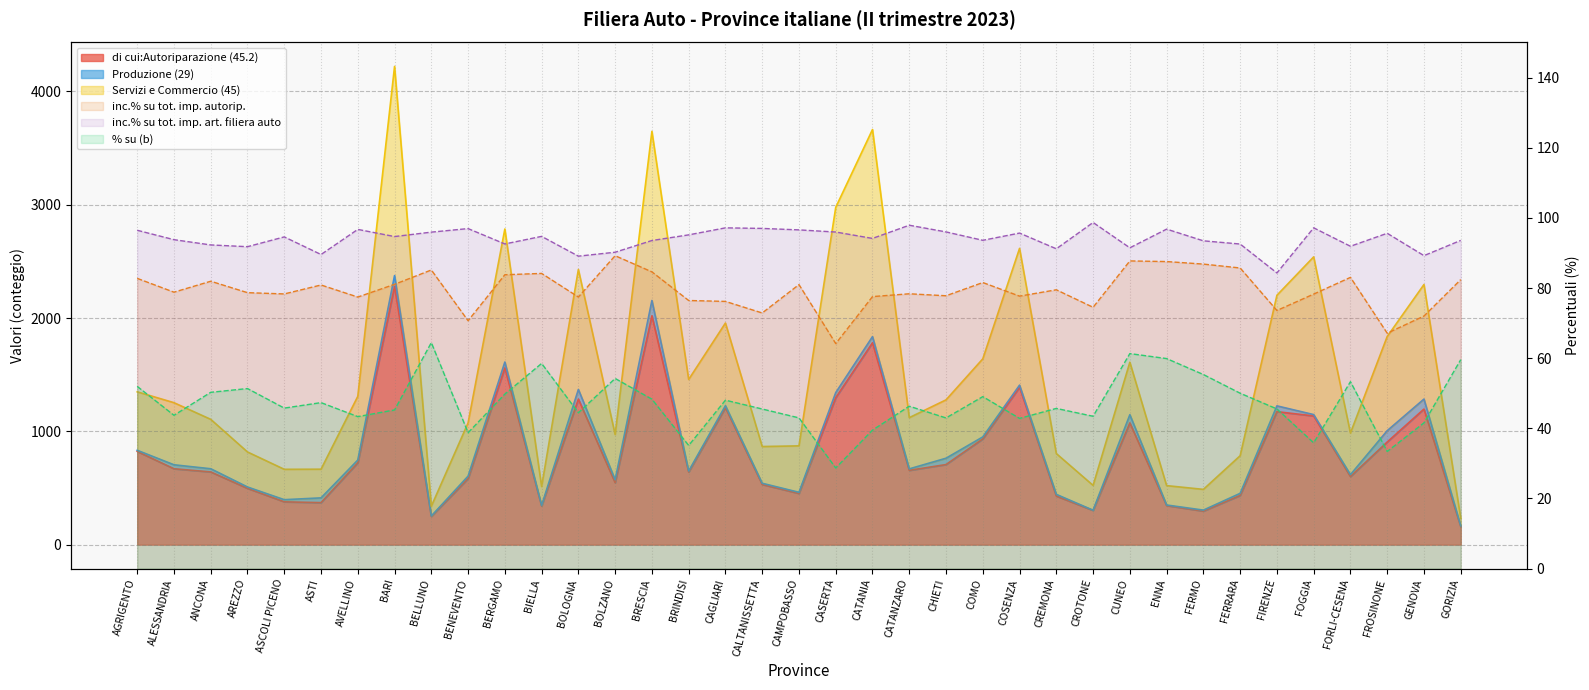

True or false: inc.% su tot. imp. art. filiera auto has a value of 97.2 at CAGLIARI.

True